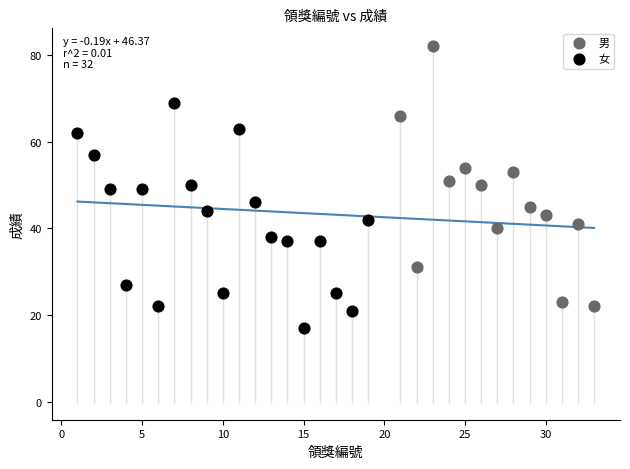

Which series reaches the maximum Y coordinate?

男